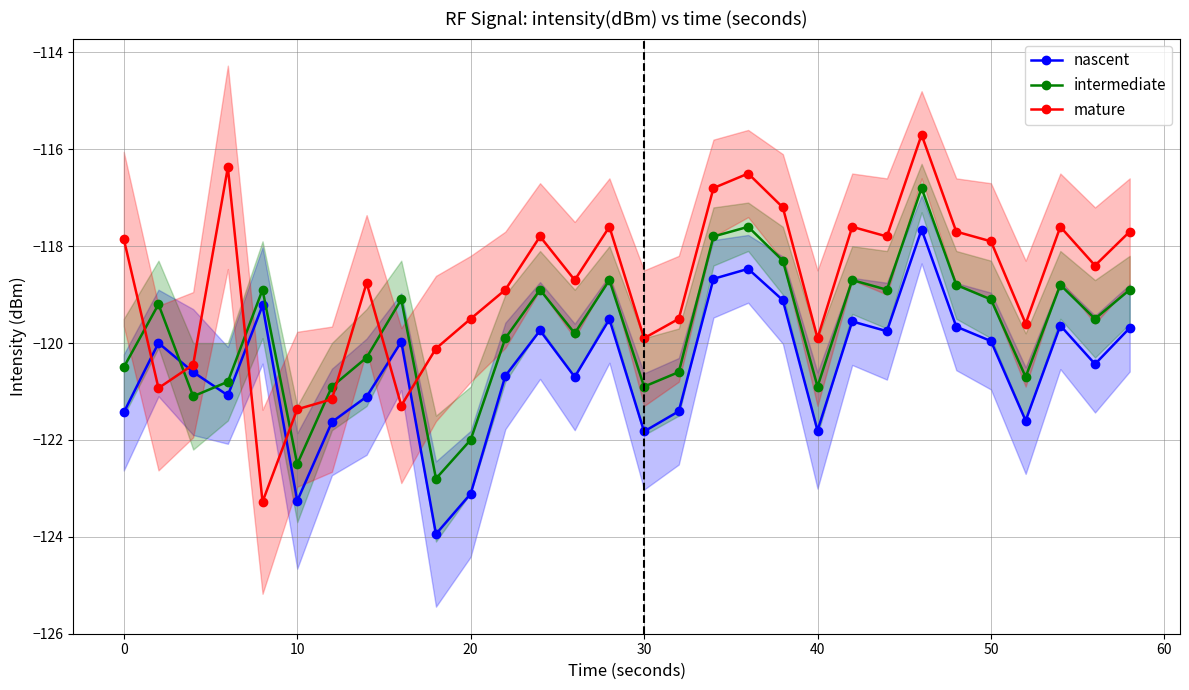

True or false: nascent and mature cross at least once.

True